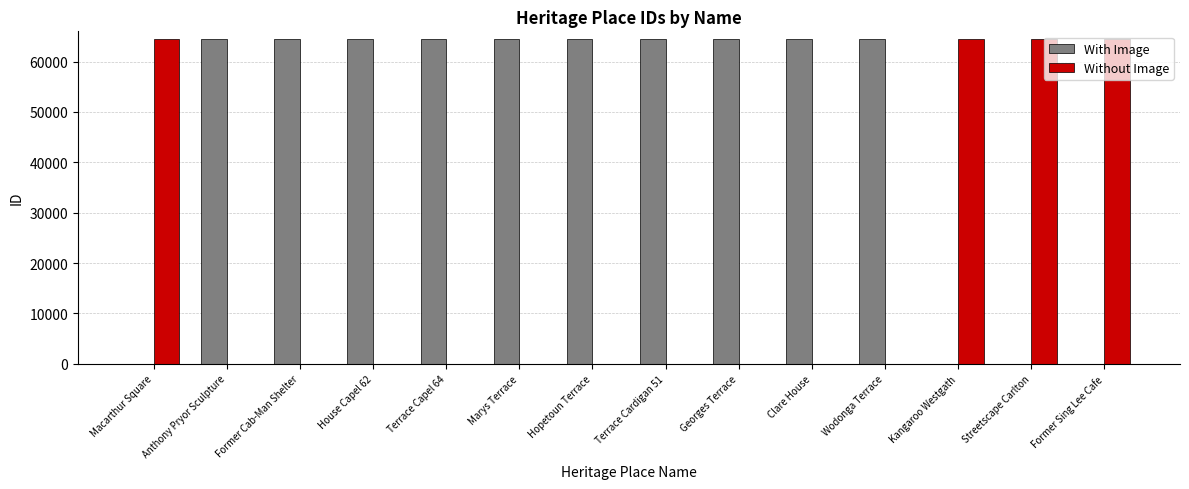

Which series has the largest total across all categories?

With Image